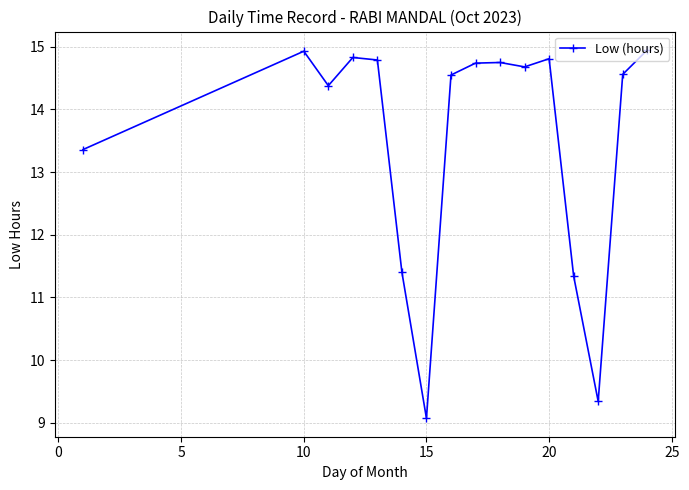

What is the difference between the maximum and minimum values?

5.9